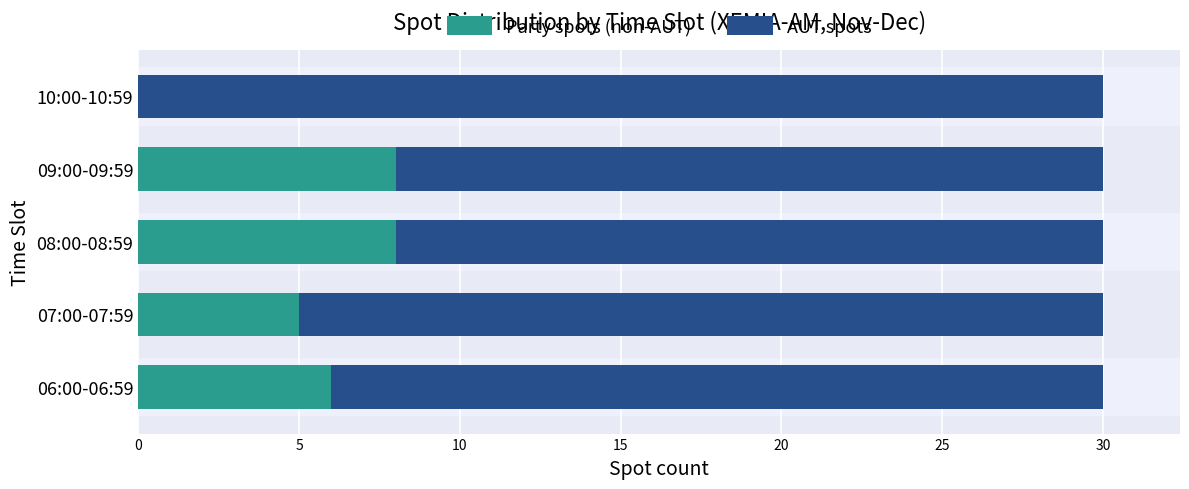

Does the chart contain stacked bars?

No